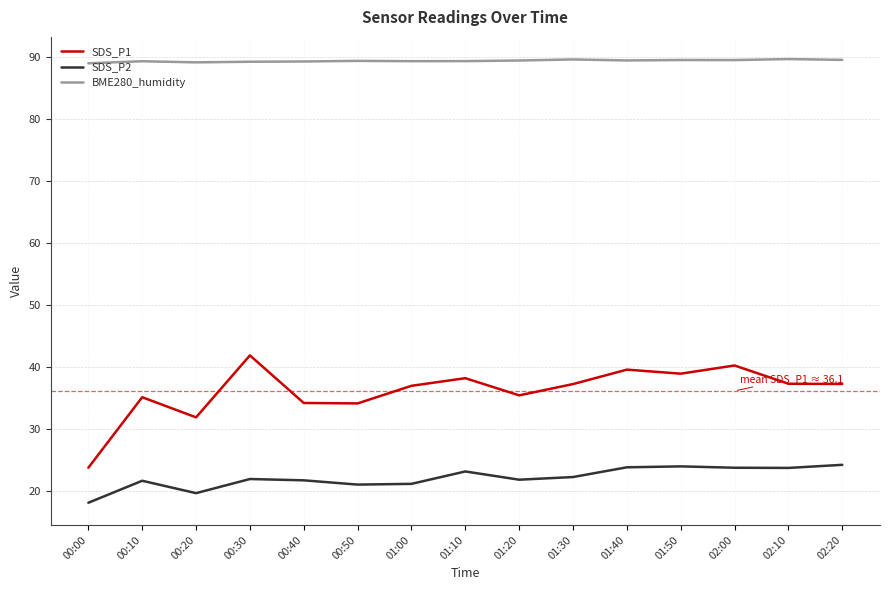

At which label is SDS_P1 closest to 32?

00:20